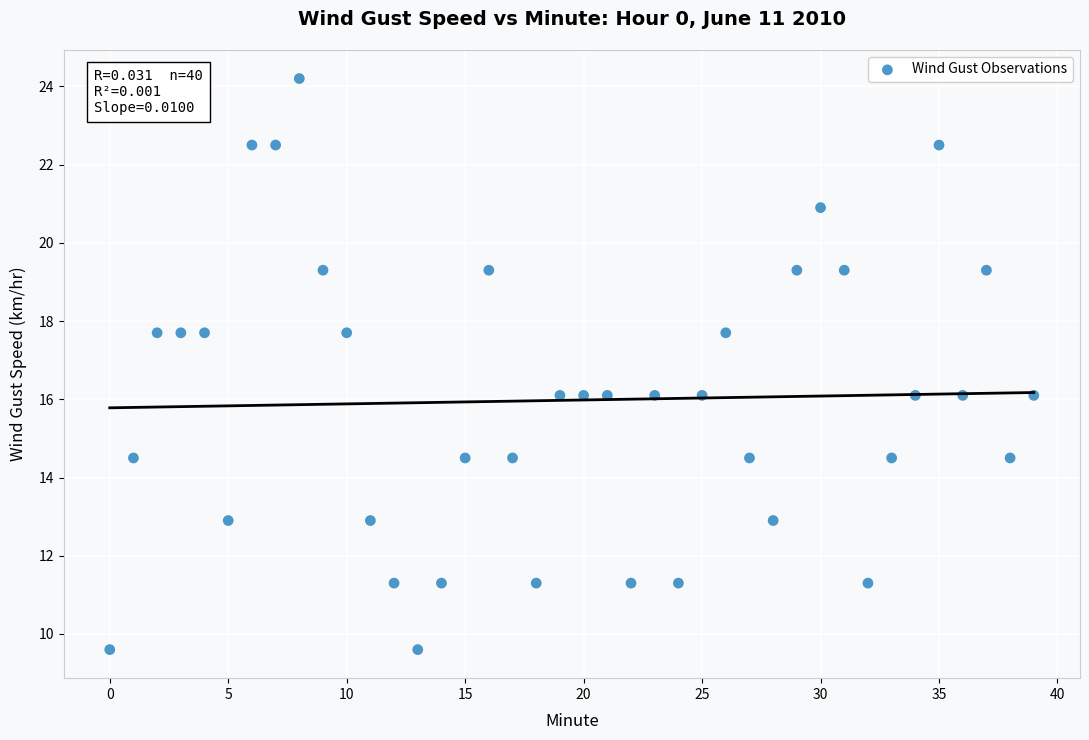

What is the range of Y values (max minus min)?

14.6